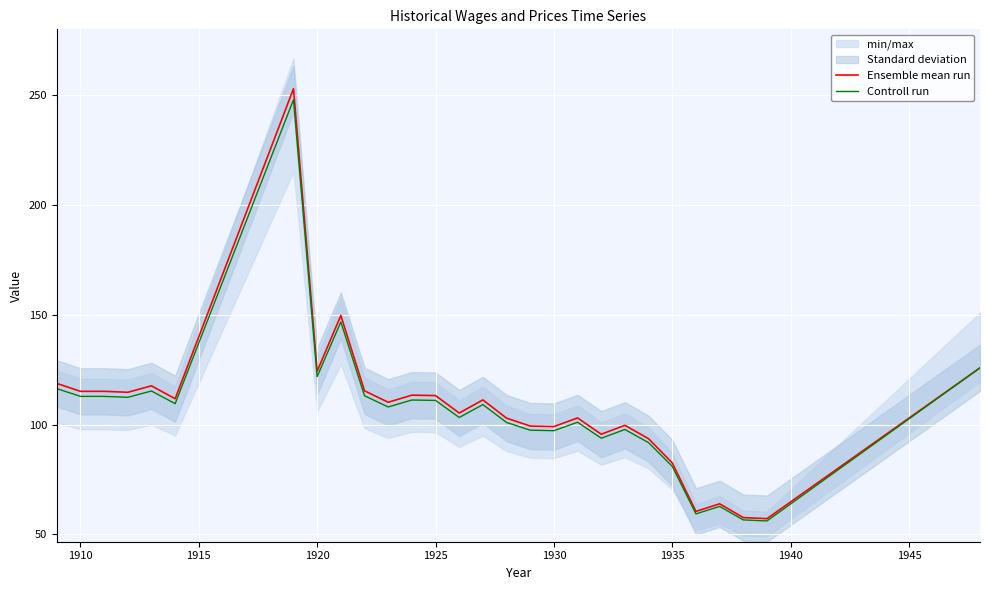

The Controll run series shows 56.6 at 1910. True or false?

False